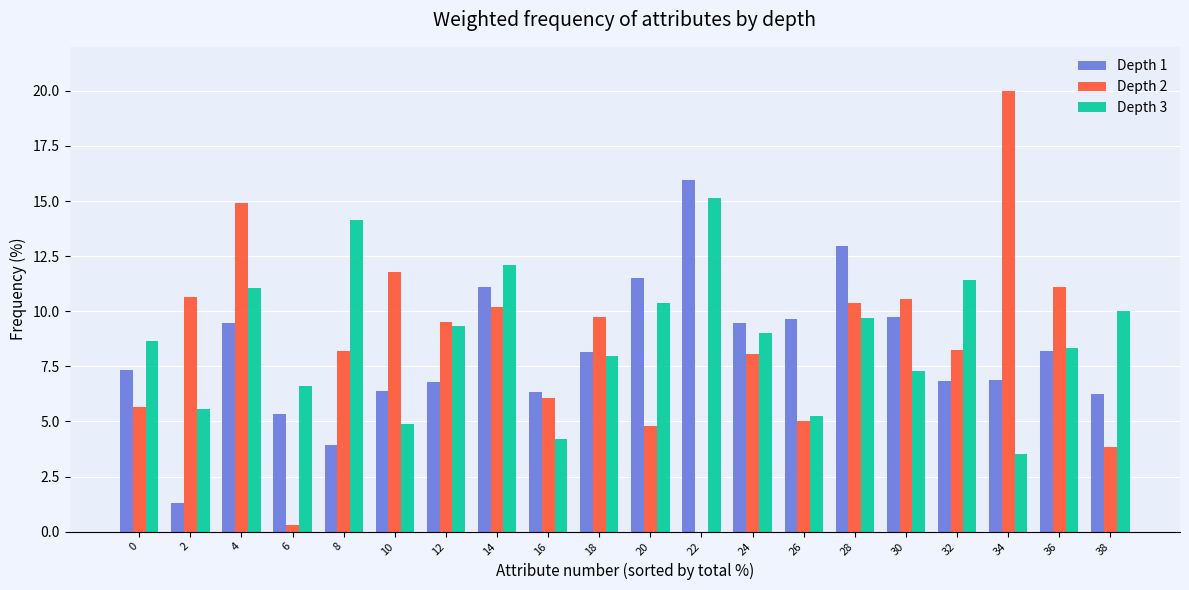

What are all the series names shown in the legend?

Depth 1, Depth 2, Depth 3